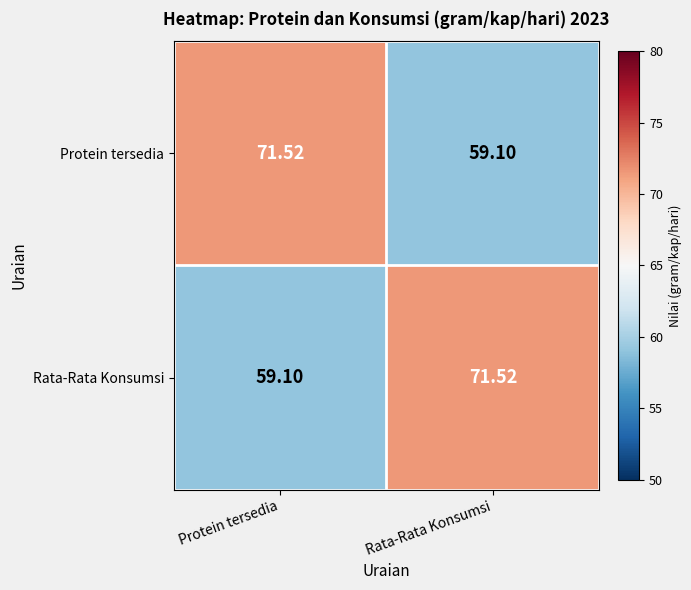

Which category has the lowest value in the Rata-Rata Konsumsi series?

Protein tersedia